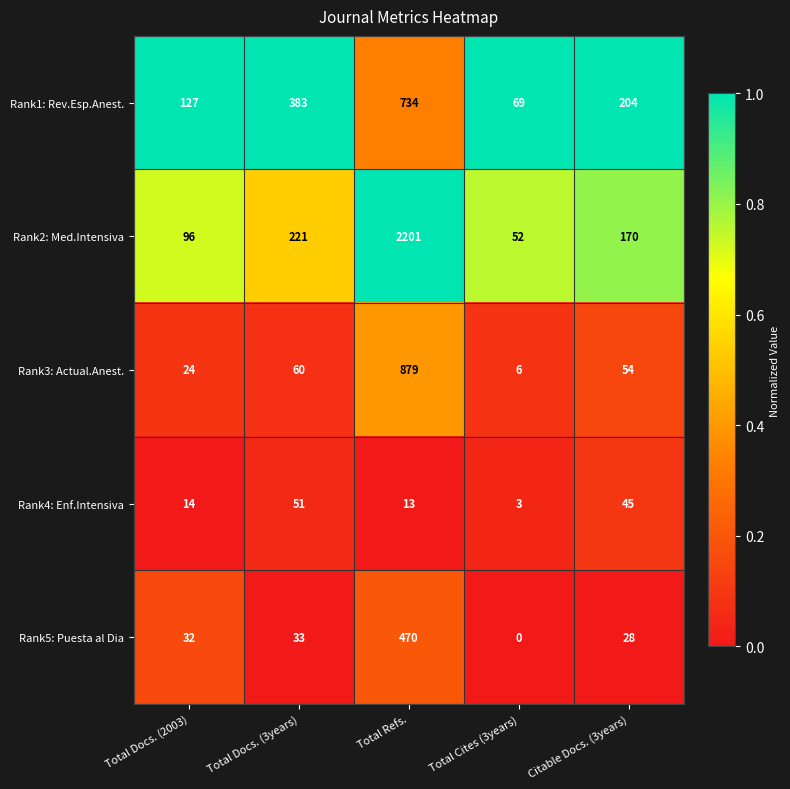

What is the difference between the Rank5: Puesta al Dia values at Total Refs. and Citable Docs. (3years)?

442